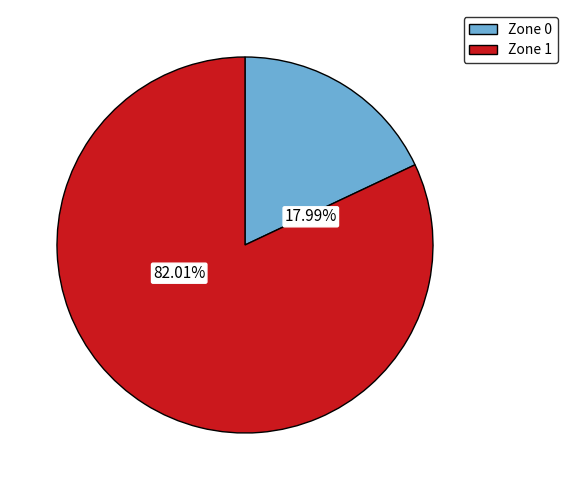

How much of the chart is everything except Zone 0?

82.0%